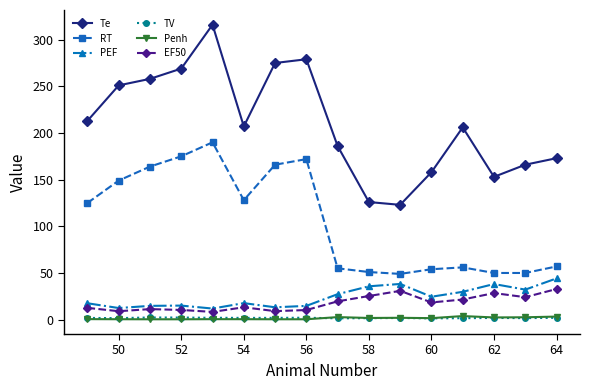

Which series has the largest range (max minus min)?

Te